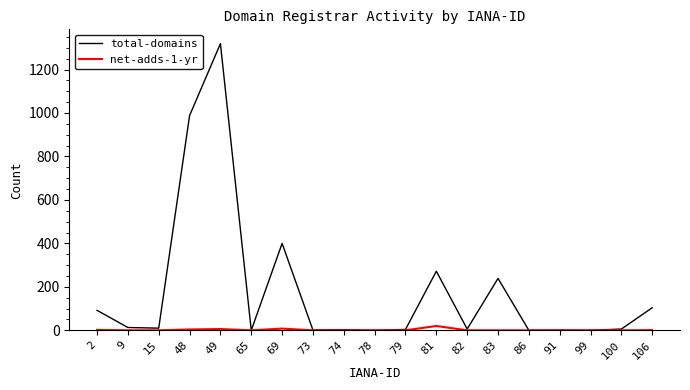

Which series has the widest spread of values?

total-domains